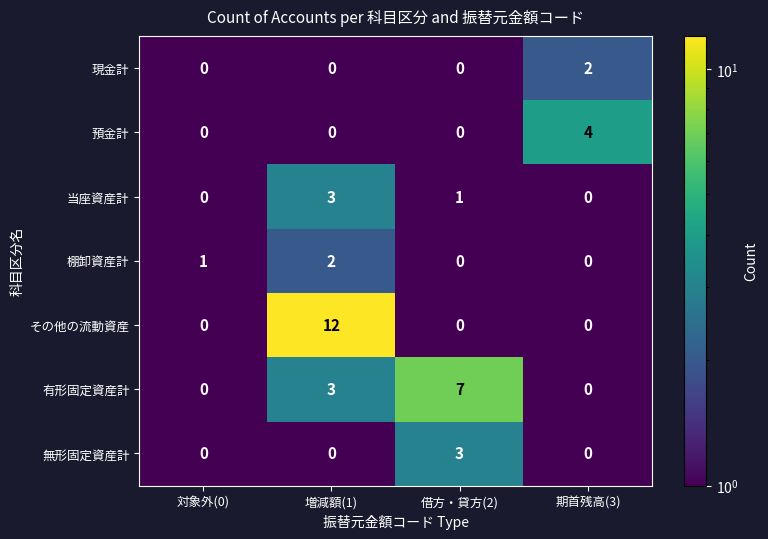

Reading right to left, what are all the values shown in this chart?

現金計: 2	0	0	0
預金計: 4	0	0	0
当座資産計: 0	1	3	0
棚卸資産計: 0	0	2	1
その他の流動資産: 0	0	12	0
有形固定資産計: 0	7	3	0
無形固定資産計: 0	3	0	0